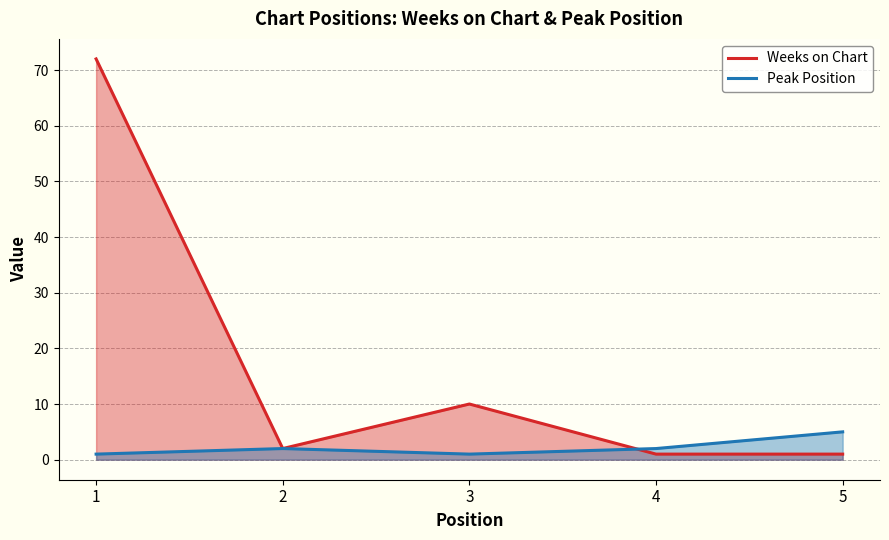

Reading left to right, list all the values displayed in this chart.

Weeks on Chart: 72	2	10	1	1
Peak Position: 1	2	1	2	5